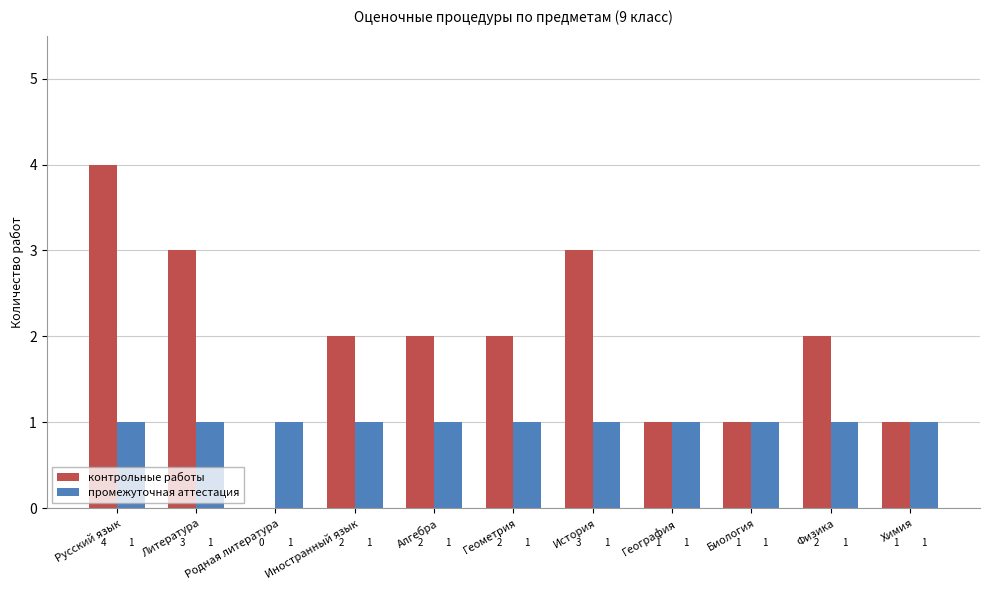

The value of промежуточная аттестация at Биология is 1. True or false?

True